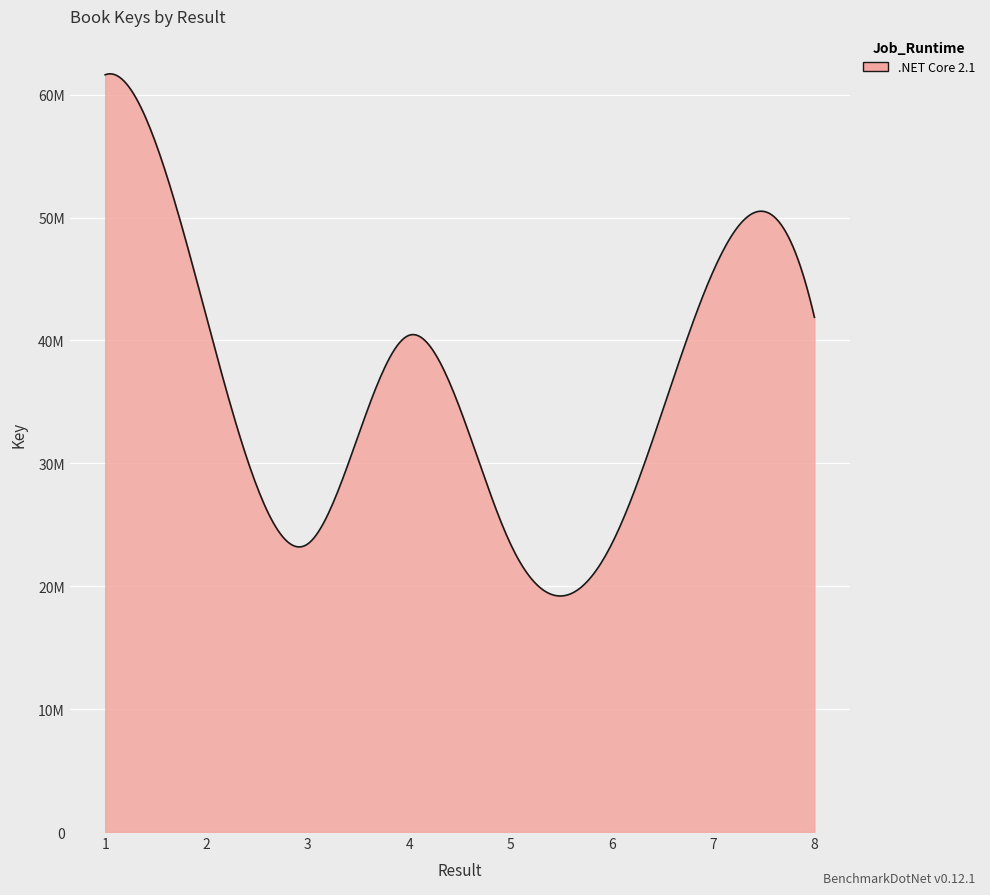

Does the chart have visible grid lines?

Yes